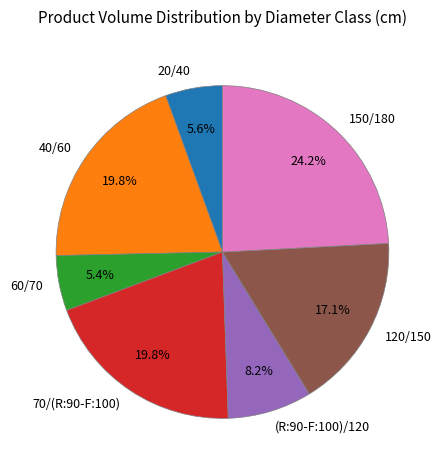

Approximately how many times larger is the value at (R:90-F:100)/120 compared to 150/180?

0.3